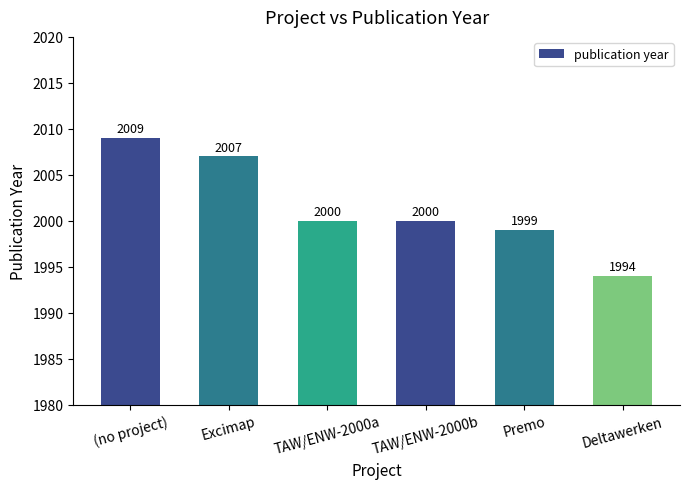

What is the difference between the values at TAW/ENW-2000b and Excimap?

7